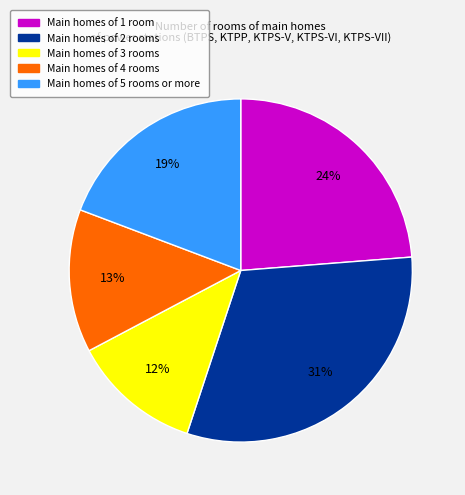

To the nearest percent, what is the average slice percentage?

20%